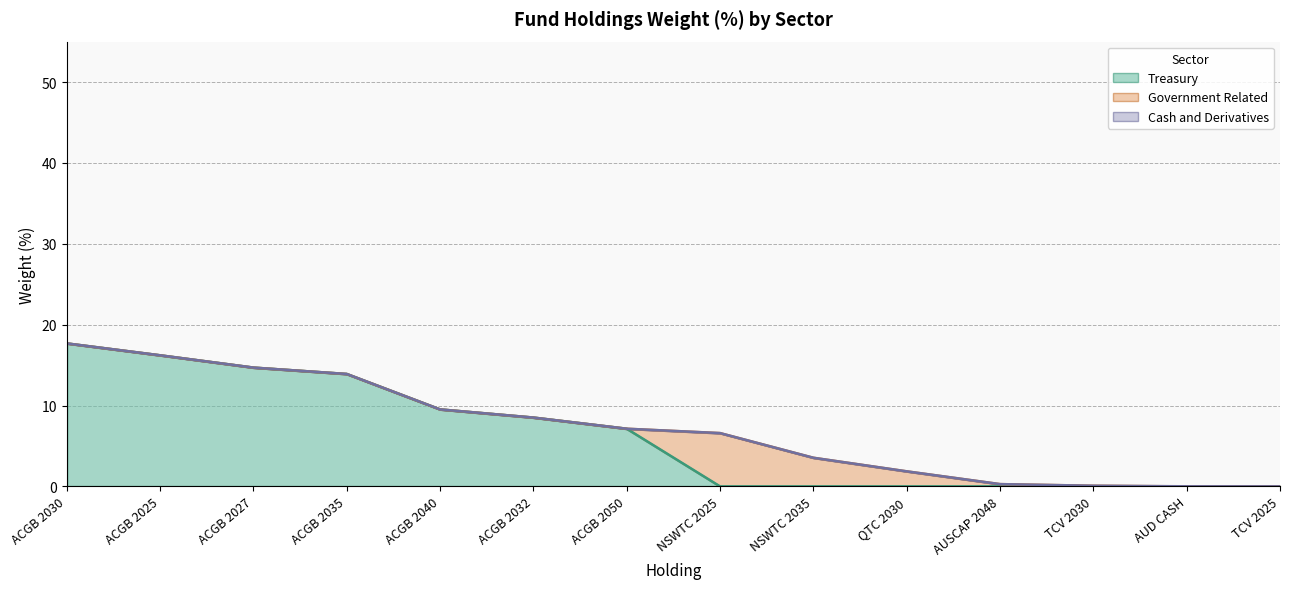

True or false: Government Related and Treasury intersect in this chart.

True